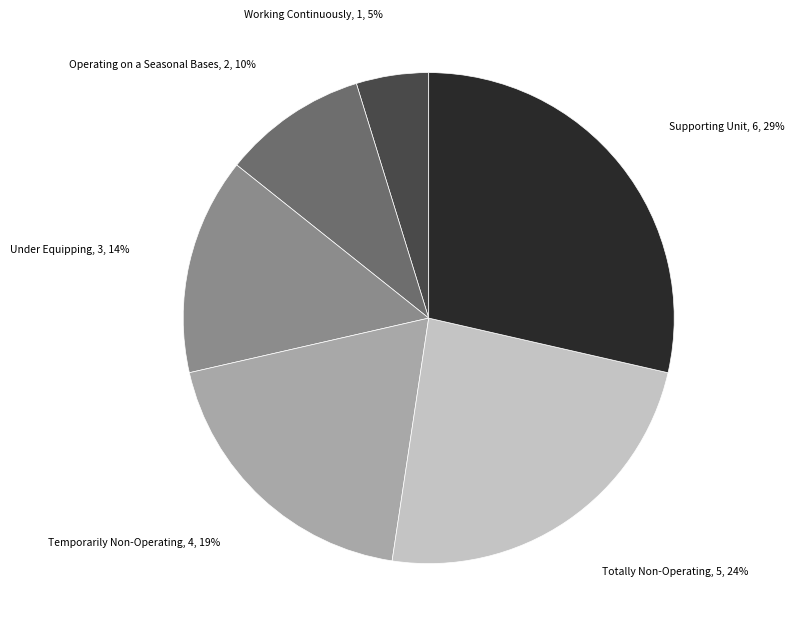

To the nearest percent, what is the average slice percentage?

17%